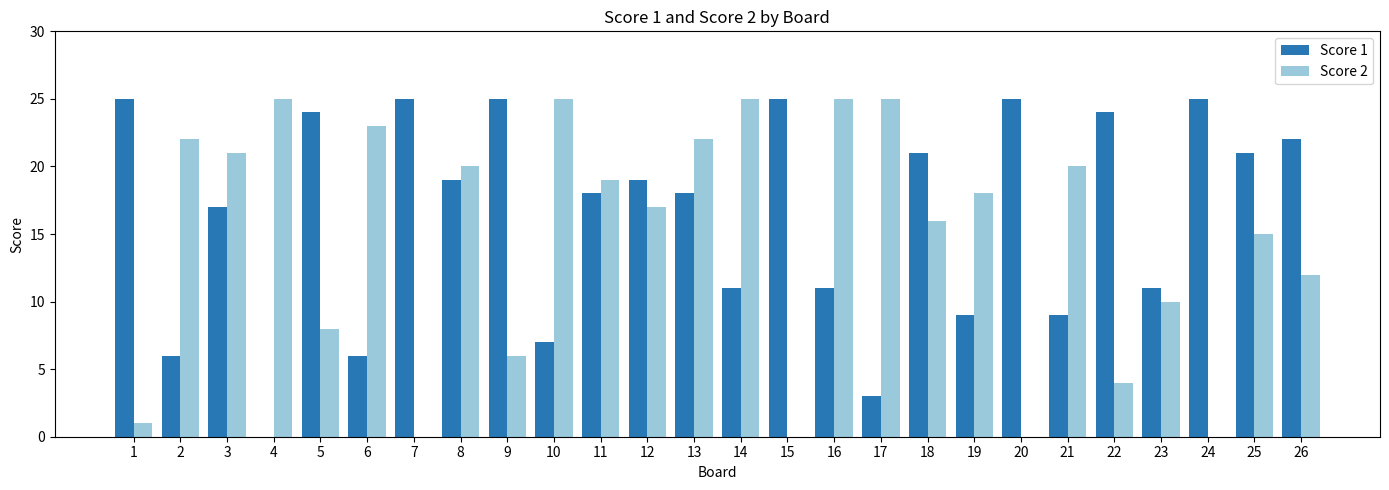

Which series changed the most between 1 and 23?

Score 1